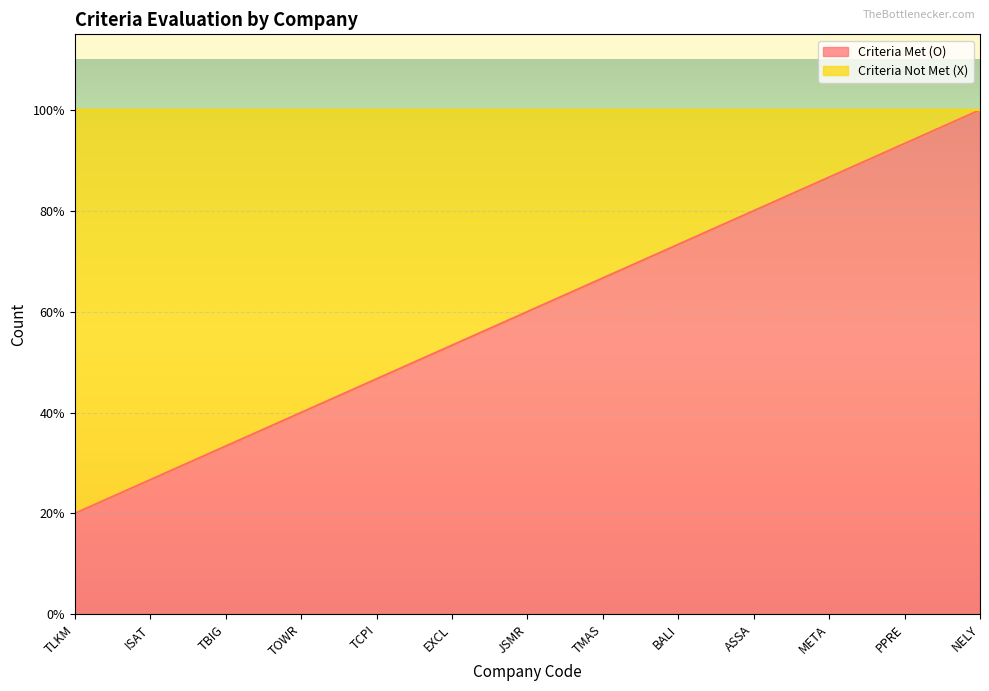

The chart shows a value of 6 at BALI. True or false?

False